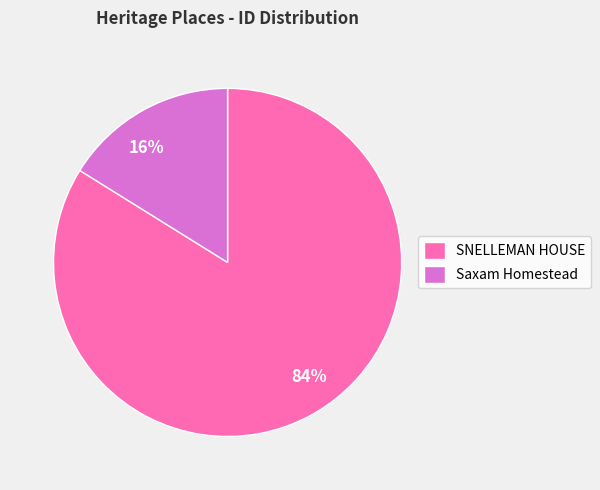

The Saxam Homestead slice represents 16% of the pie. True or false?

True